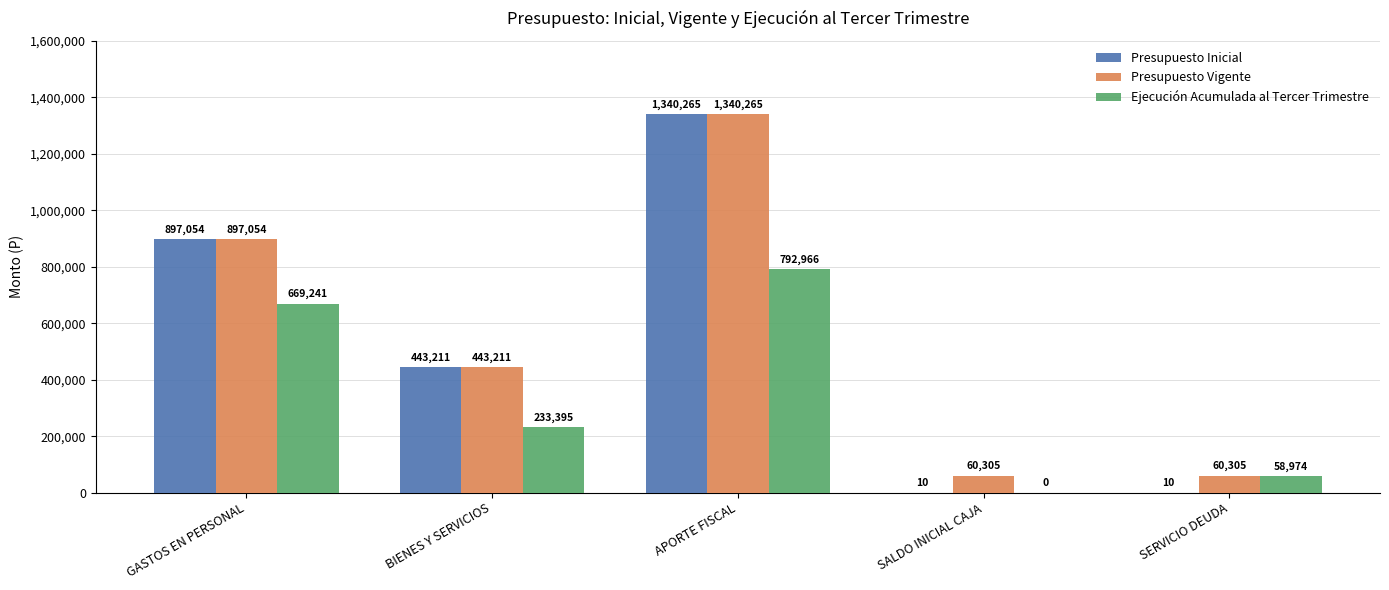

What is the sum of the Presupuesto Vigente values at GASTOS EN PERSONAL and APORTE FISCAL?

2237319